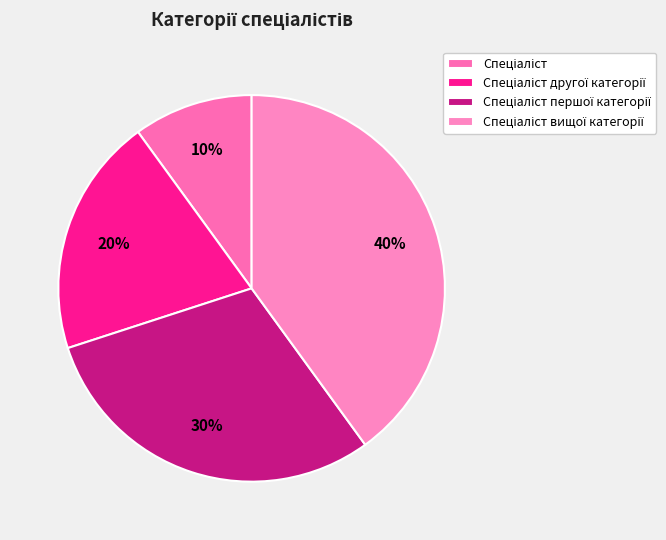

To the nearest percent, what is the difference between the largest and smallest slice percentages?

30%